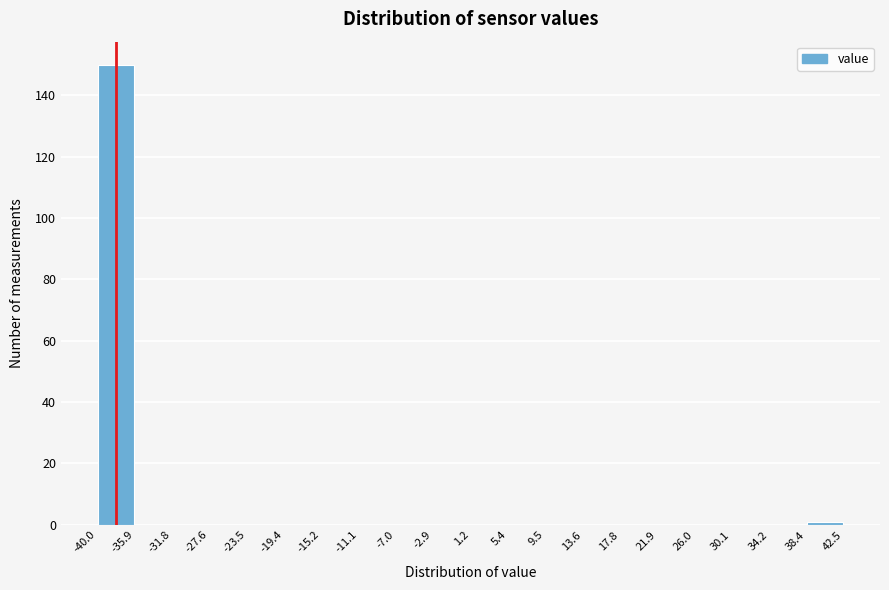

Reading left to right, list every bar in this chart as the range it spans on the x-axis followed by its height. The values are not printed on the chart, so give them approximately, as read against the axis.

-40.0 to -35.9: 150
-35.9 to -31.8: 0
-31.8 to -27.6: 0
-27.6 to -23.5: 0
-23.5 to -19.4: 0
-19.4 to -15.2: 0
-15.2 to -11.1: 0
-11.1 to -7.0: 0
-7.0 to -2.9: 0
-2.9 to 1.2: 0
1.2 to 5.4: 0
5.4 to 9.5: 0
9.5 to 13.6: 0
13.6 to 17.8: 0
17.8 to 21.9: 0
21.9 to 26.0: 0
26.0 to 30.1: 0
30.1 to 34.2: 0
34.2 to 38.4: 0
38.4 to 42.5: under 2